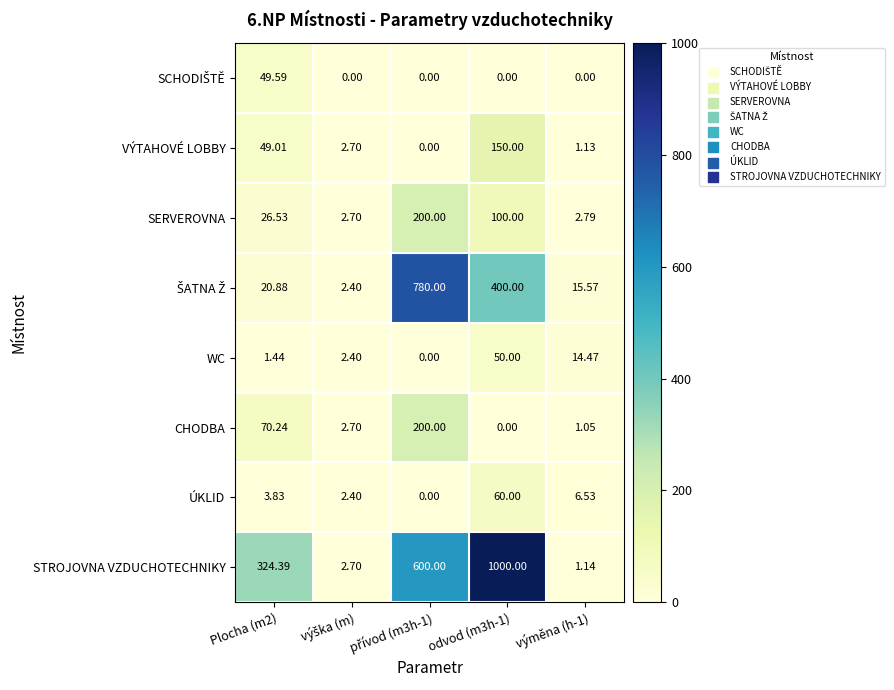

Is the value of ÚKLID at Plocha (m2) greater than the value of VÝTAHOVÉ LOBBY at Plocha (m2)?

No